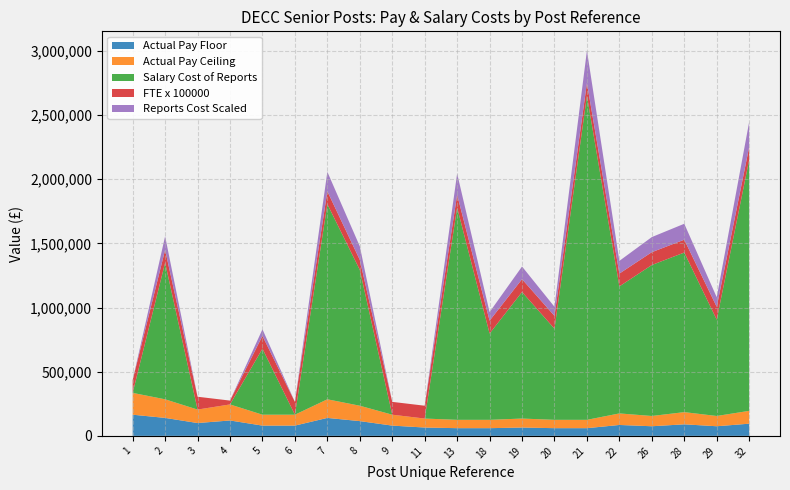

Reading left to right, extract all data points from this chart.

Actual Pay Floor: 165000	140000	100000	120000	80000	80000	140000	115000	80000	65000	60000	60000	65000	60000	60000	85000	75000	90000	75000	95000
Actual Pay Ceiling: 169999	144999	104999	124999	84999	84999	144999	119999	84999	69999	64999	64999	69999	64999	64999	89999	79999	94999	79999	99999
Salary Cost of Reports: 0	1064290	0	0	514108	0	1520594	1058705	0	0	1653842	672534	986163	709900	2524889	989819	1176583	1243666	750504	1955805
FTE x 100000: 100000	100000	100000	30000	100000	100000	100000	78000	100000	100000	100000	100000	100000	100000	100000	100000	100000	100000	100000	100000
Reports Cost Scaled: 0	106429	0	0	51411	0	152059	105871	0	0	165384	67253	98616	70990	252489	98982	117658	124367	75050	195581